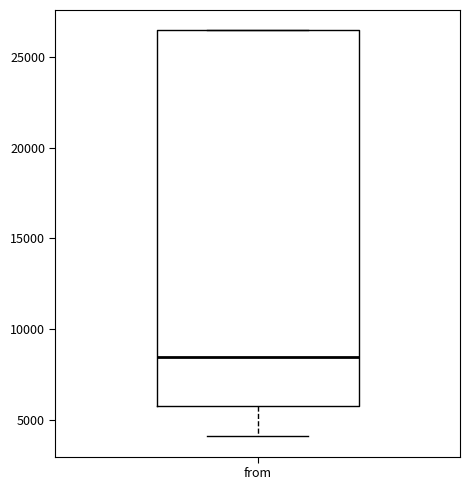

Transcribe this box plot: give where the median line is, the range the box spans, and where the two whiskers end, as read against the y-axis. The values are not printed on the chart, so give them approximately, as read against the axis.

median 8500, box 6000 to 26500, whiskers 4000 to 26500